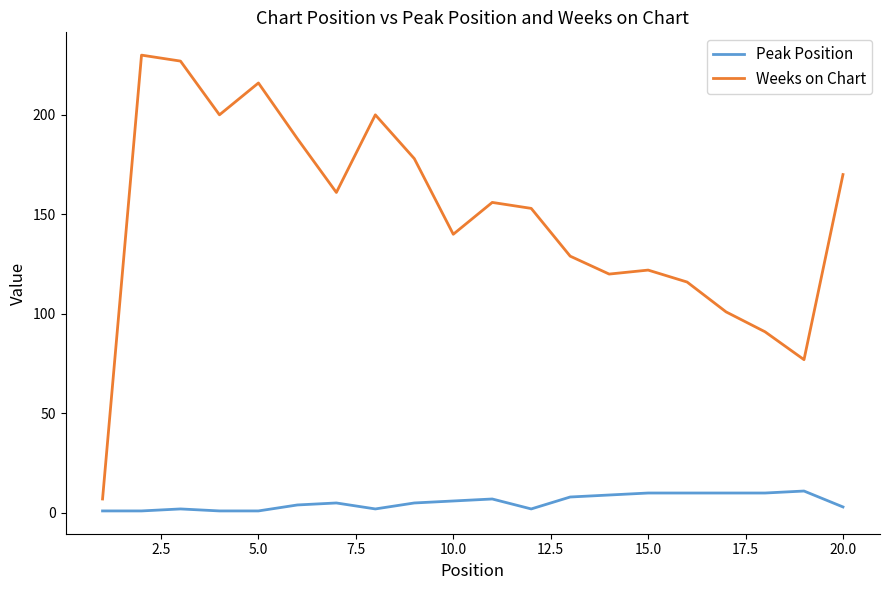

List the series in order of their overall mean, highest first.

Weeks on Chart, Peak Position